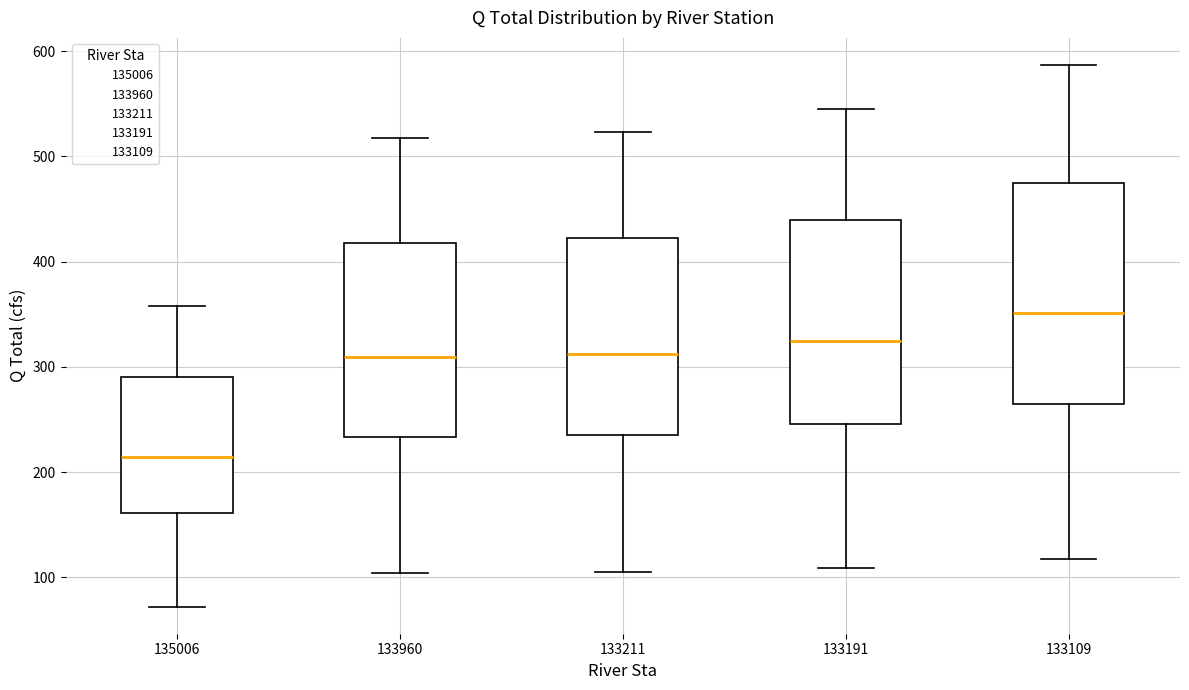

Reading left to right, read every box against the y-axis: the position of its median line, the range the box covers, and the ends of its whiskers. The values are not printed on the chart, so give them approximately, as read against the axis.

135006: median 210, box 160 to 290, whiskers 70 to 360
133960: median 310, box 230 to 420, whiskers 100 to 520
133211: median 310, box 240 to 420, whiskers 110 to 520
133191: median 330, box 250 to 440, whiskers 110 to 550
133109: median 350, box 260 to 480, whiskers 120 to 590